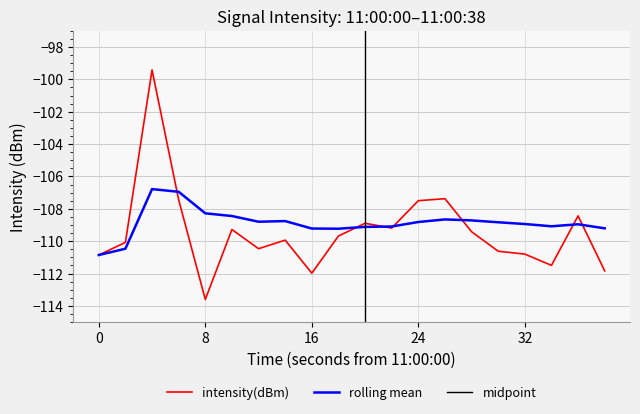

The intensity(dBm) series shows -112.0 at 16. True or false?

True